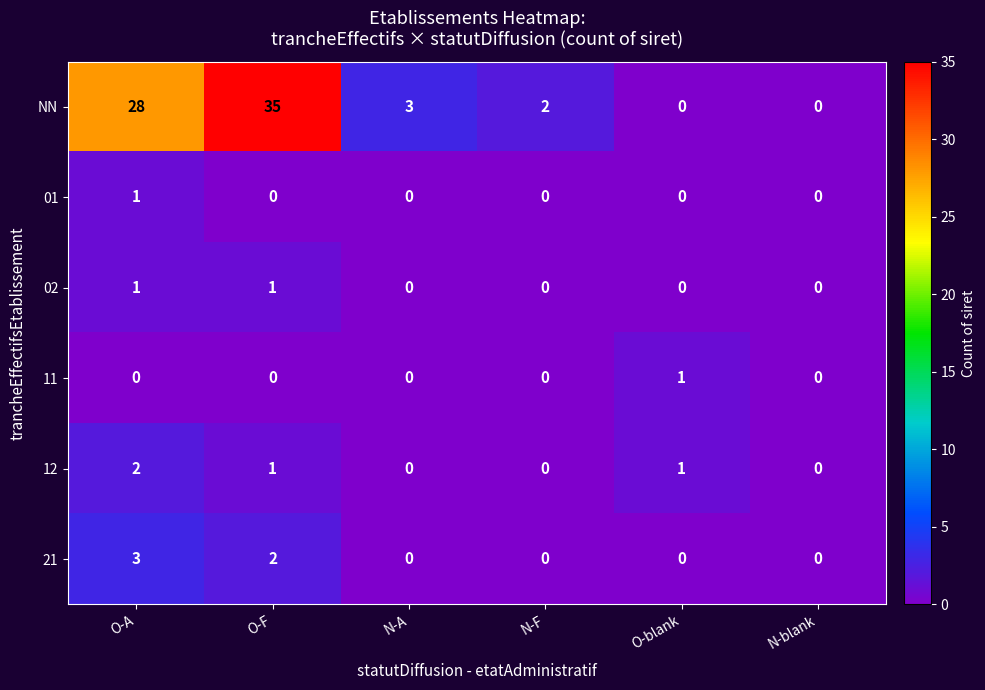

The value of NN at O-blank is 0. True or false?

True